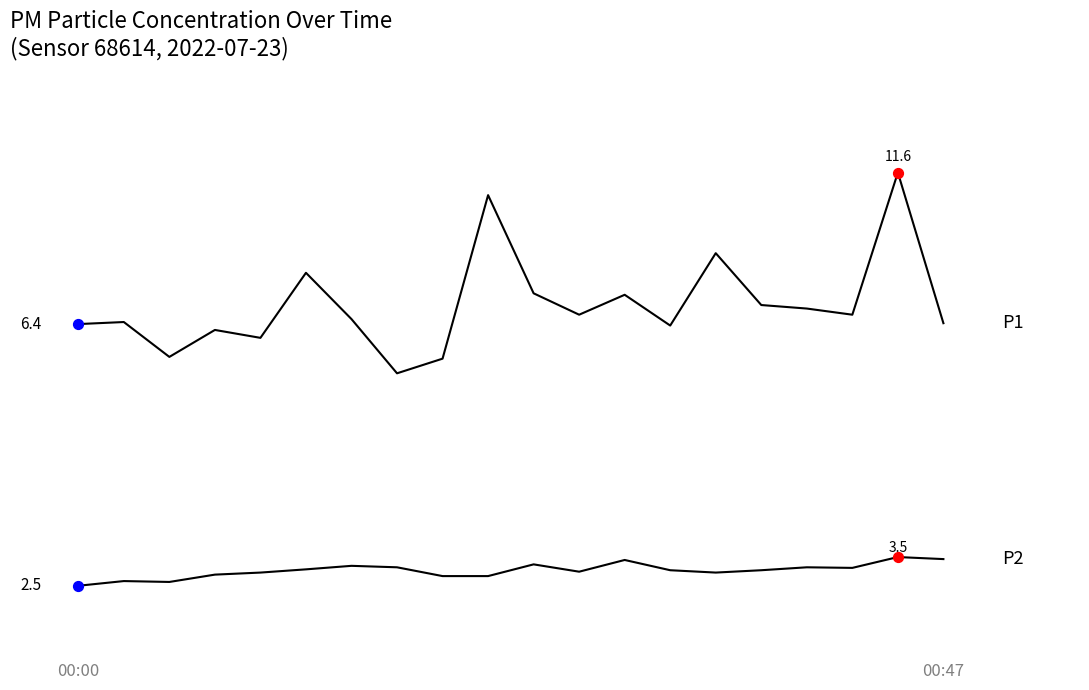

Does the chart have visible grid lines?

No